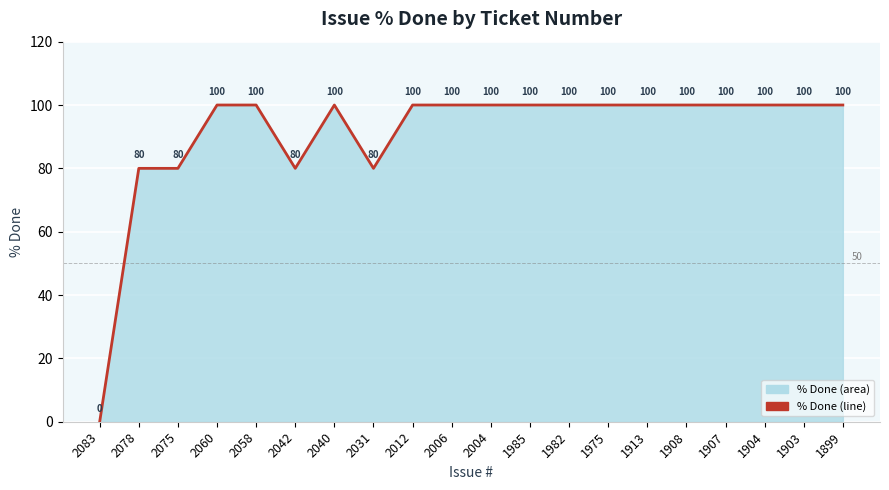

How many points are lower than both their immediate neighbors (excluding endpoints)?

2